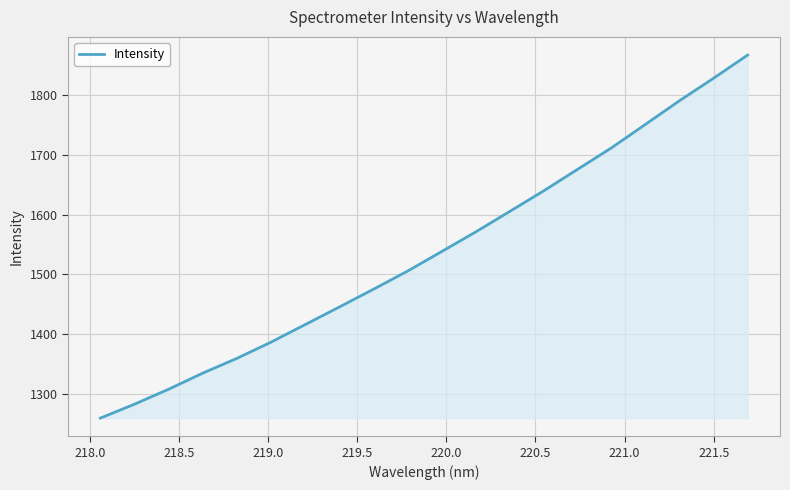

Does the chart display data point markers on the line(s)?

No